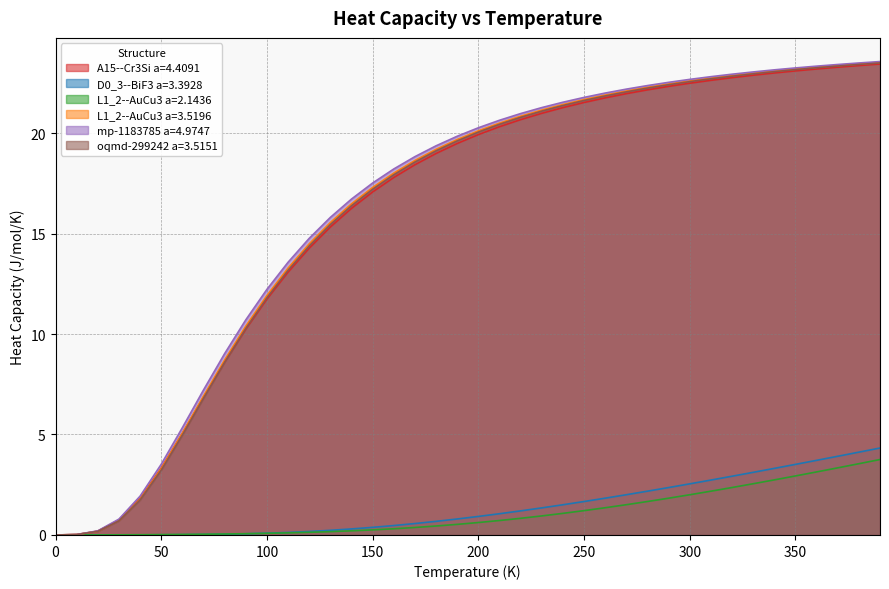

At which category is the sum across all series the highest?

390